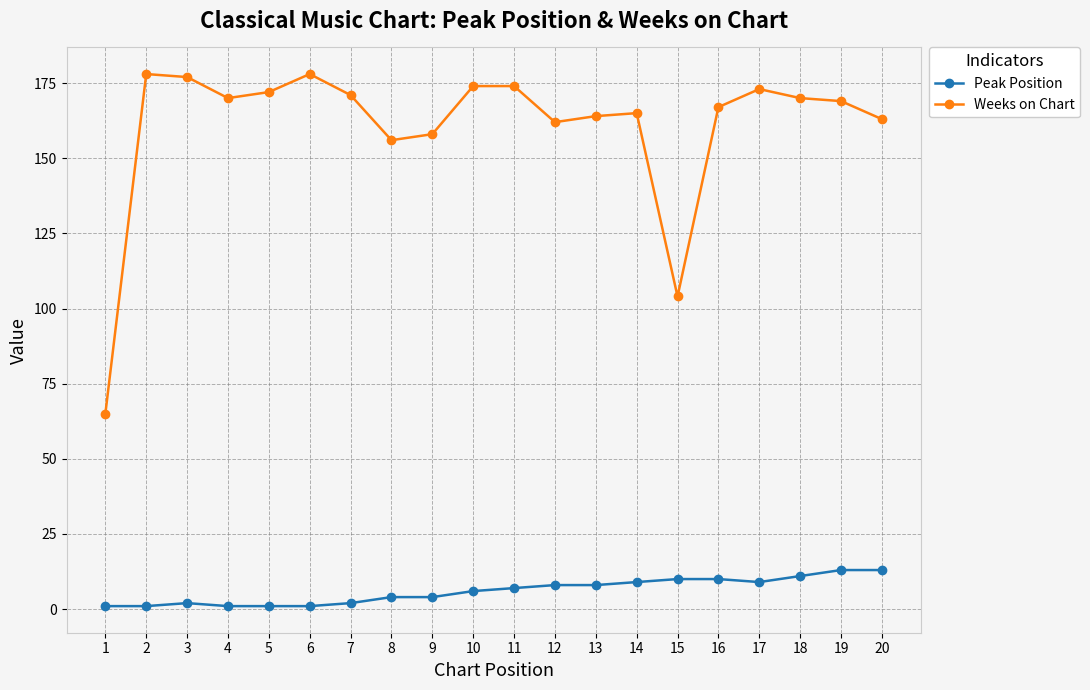

True or false: Weeks on Chart has more than 0 interior local peaks.

True